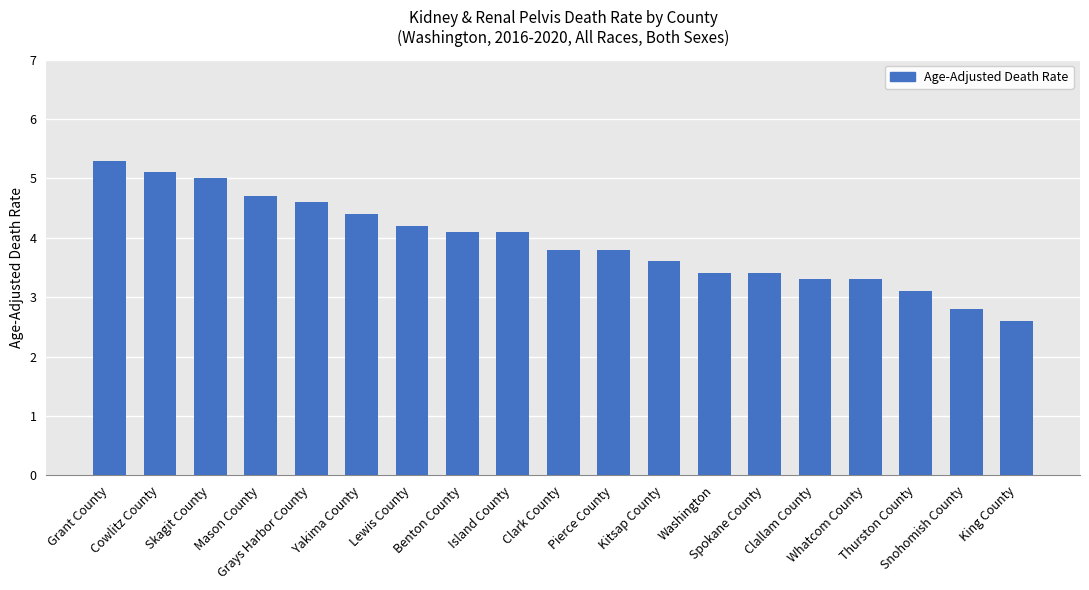

Reading left to right, extract all data points from this chart.

5.3	5.1	5.0	4.7	4.6	4.4	4.2	4.1	4.1	3.8	3.8	3.6	3.4	3.4	3.3	3.3	3.1	2.8	2.6